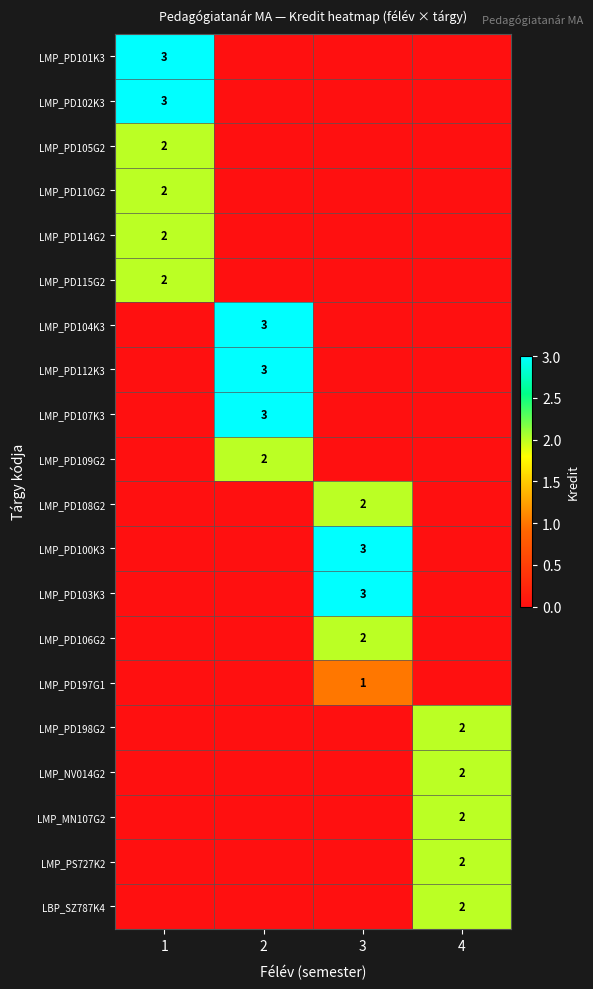

True or false: LMP_PD101K3 has a value of 1 at 1.

False